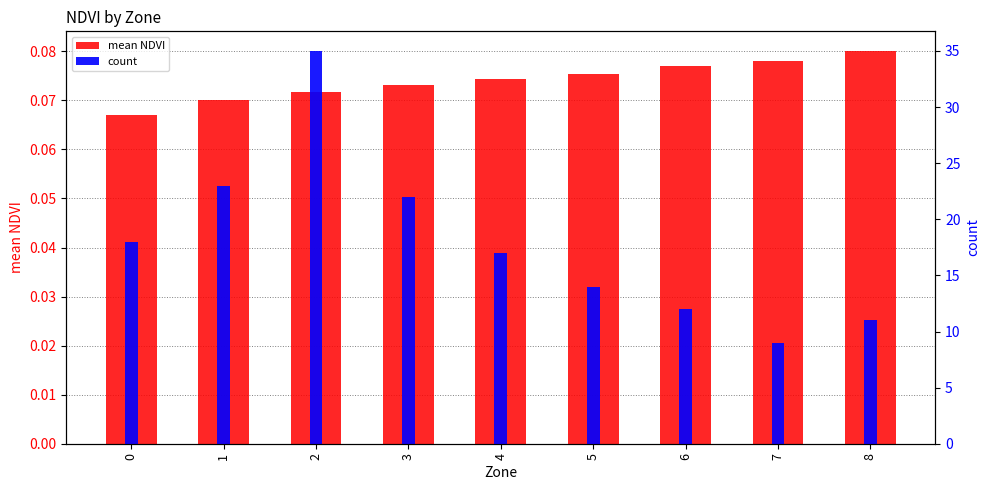

What are all the series names shown in the legend?

mean NDVI, count